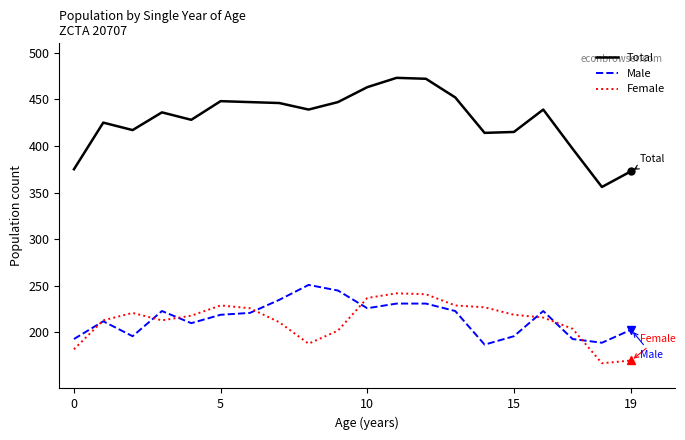

Which series has the largest total across all categories?

Total